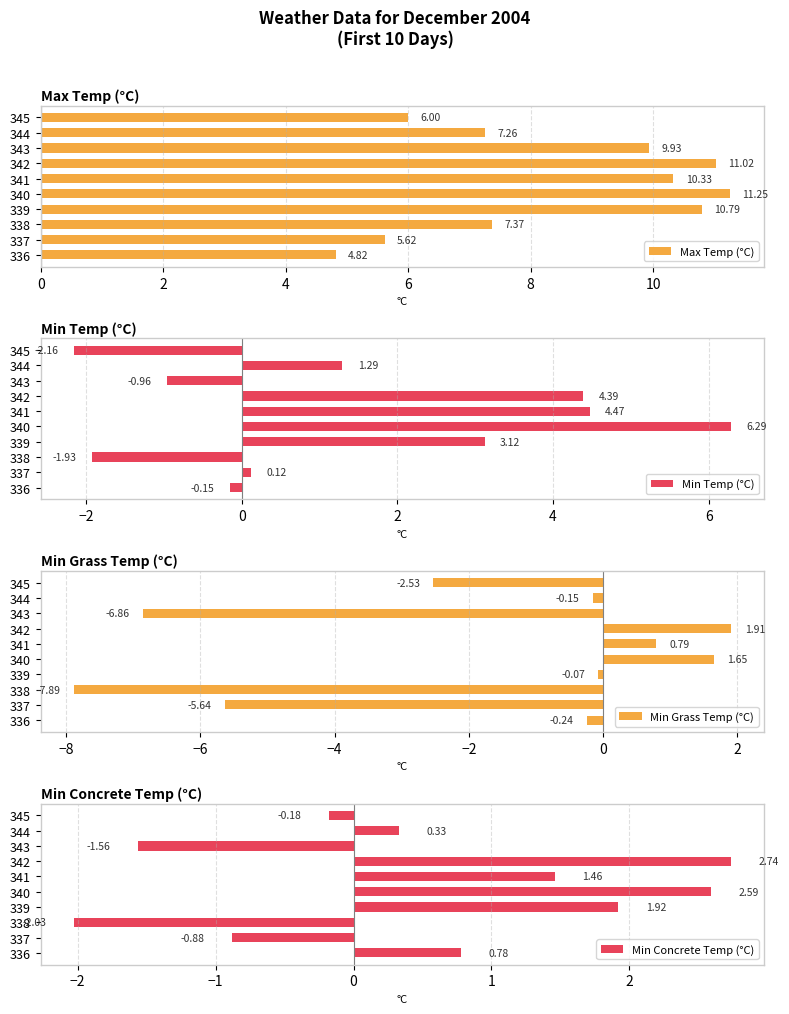

Reading left to right, extract all data points from this chart.

Max Temp (°C): 4.8	5.6	7.4	10.8	11.2	10.3	11.0	9.9	7.3	6.0
Min Temp (°C): -0.1	0.1	-1.9	3.1	6.3	4.5	4.4	-1.0	1.3	-2.2
Min Grass Temp (°C): -0.2	-5.6	-7.9	-0.1	1.6	0.8	1.9	-6.9	-0.1	-2.5
Min Concrete Temp (°C): 0.8	-0.9	-2.0	1.9	2.6	1.5	2.7	-1.6	0.3	-0.2